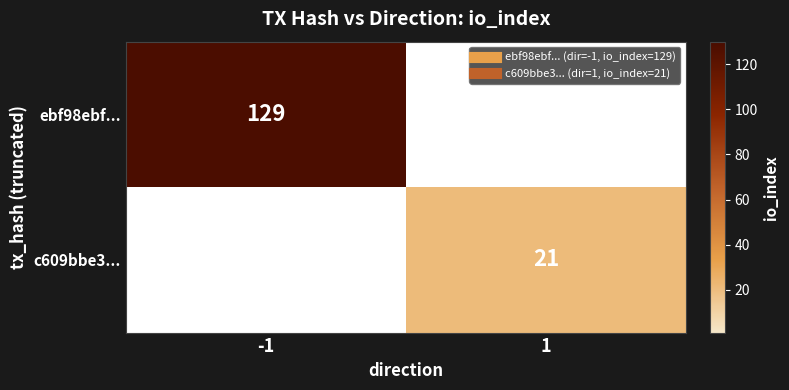

At which category is the sum across all series the highest?

-1